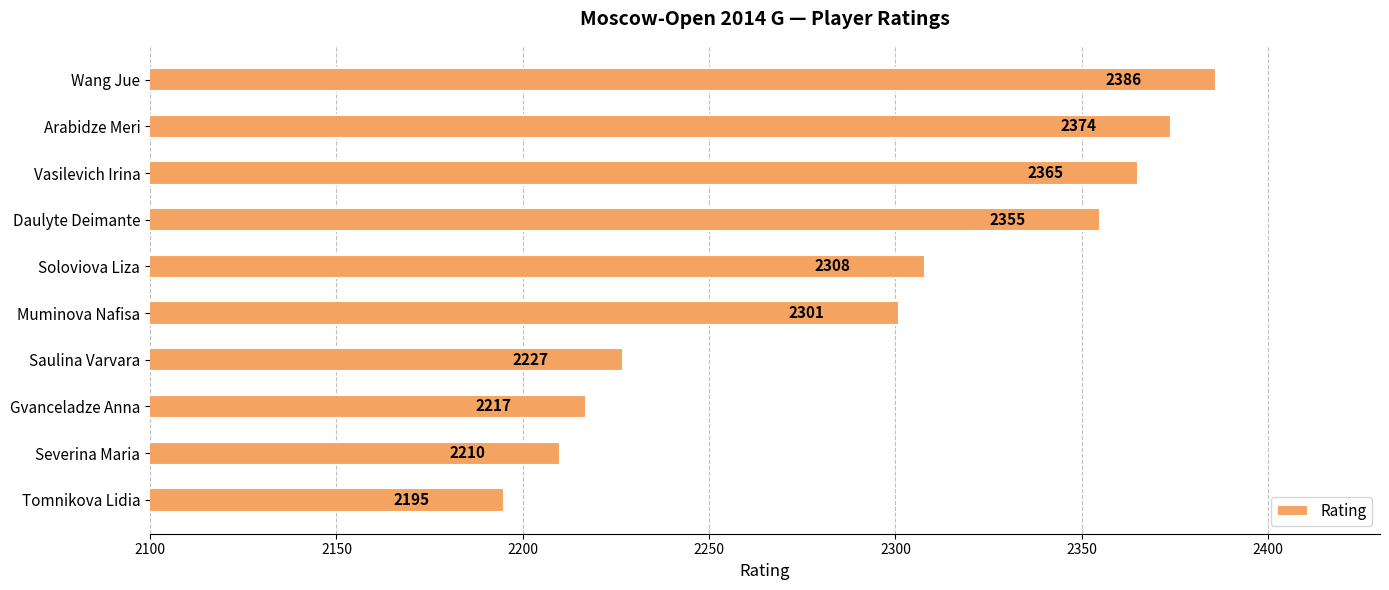

Is it true that the value at Gvanceladze Anna is 3014?

False